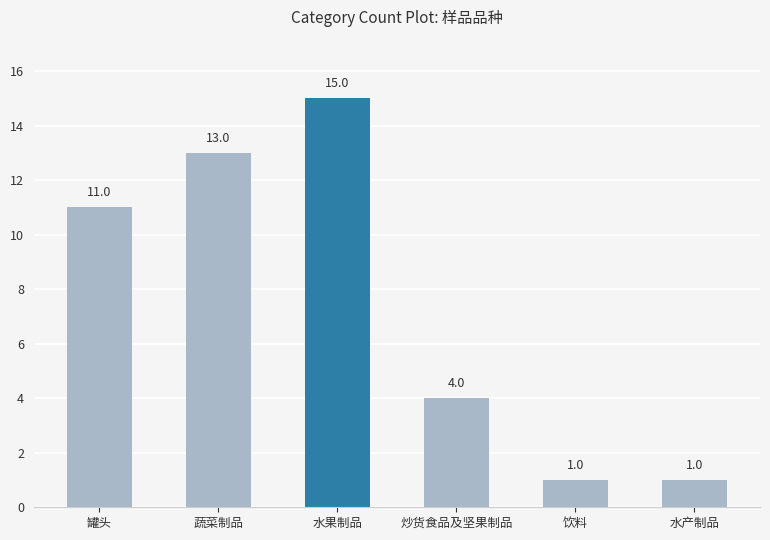

At which label is the value closest to 8?

罐头